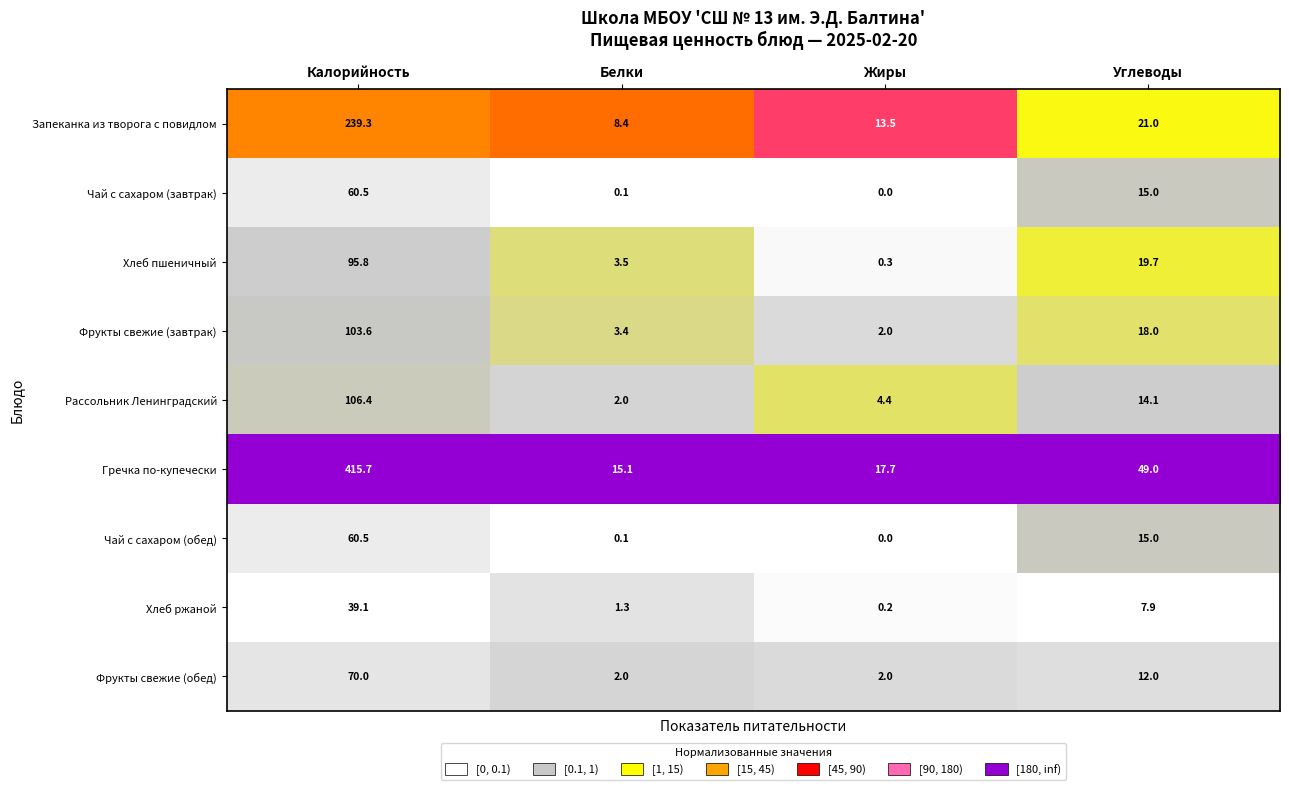

Which series has the largest total across all categories?

Гречка по-купечески